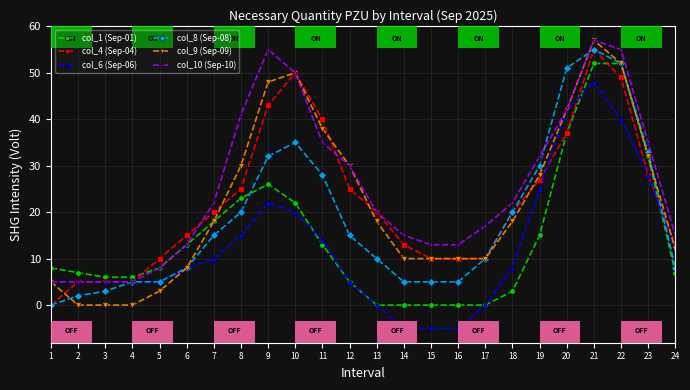

Which series has the widest spread of values?

col_9 (Sep-09)